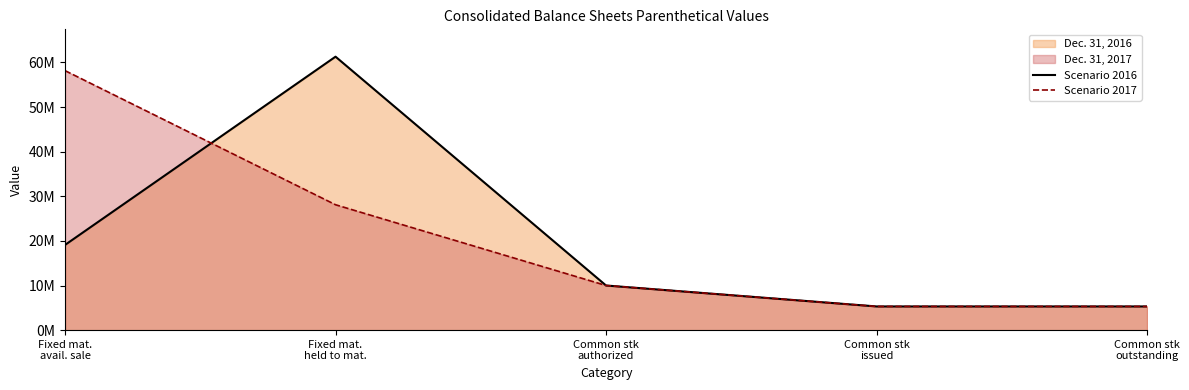

Reading right to left, list all the values displayed in this chart.

Scenario 2016: 5307133	5307133	10000000	61280000	19091842
Scenario 2017: 5307133	5307133	10000000	28098000	58153120